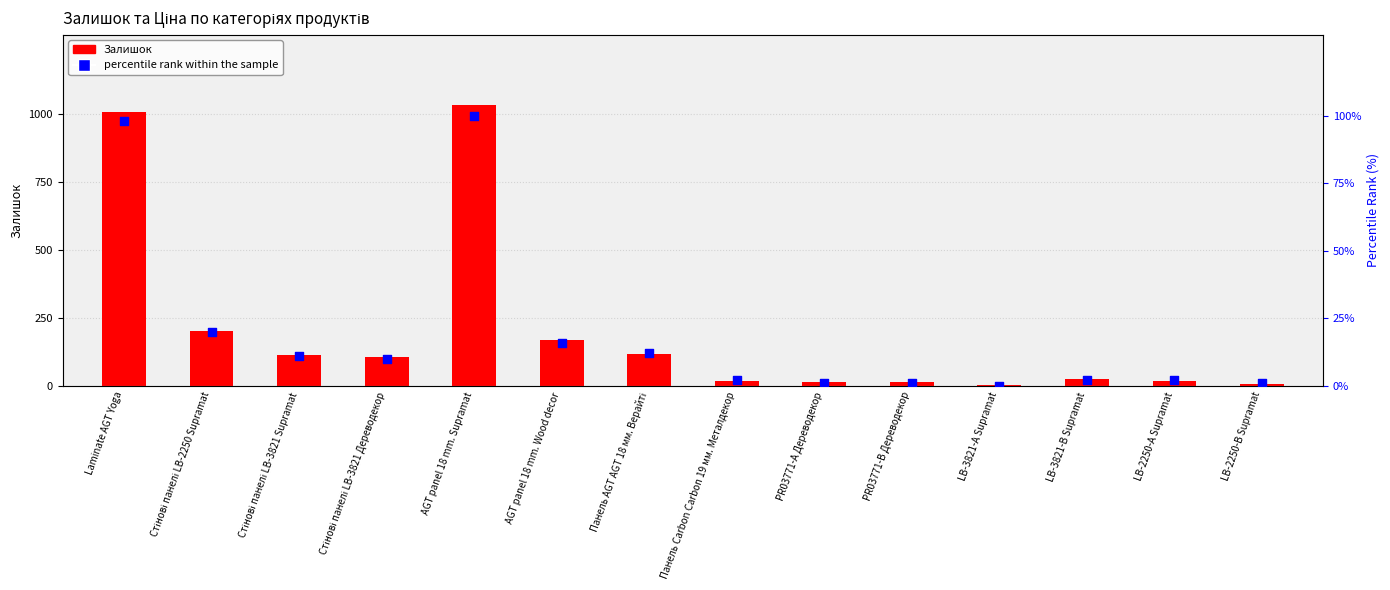

What is the total value across all series at LB-2250-А Supramat?

21